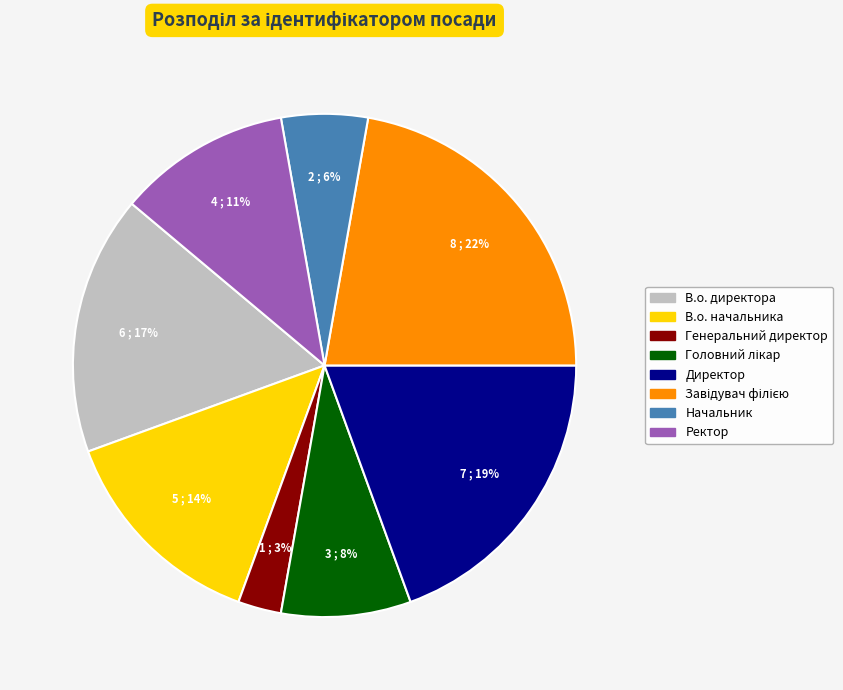

Count the number of slices in the pie.

8